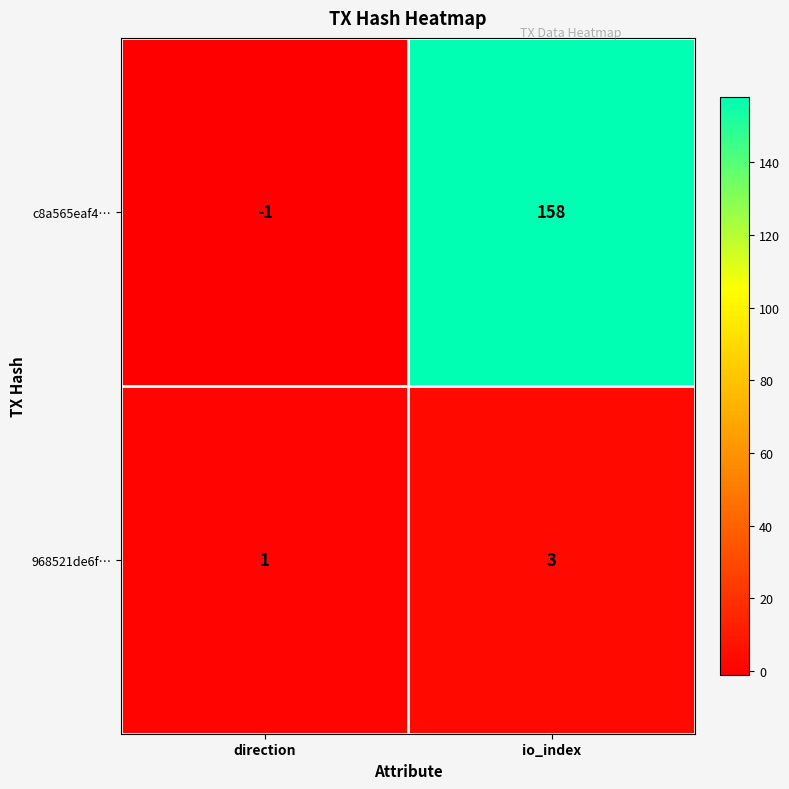

What is the total value across all series at io_index?

161